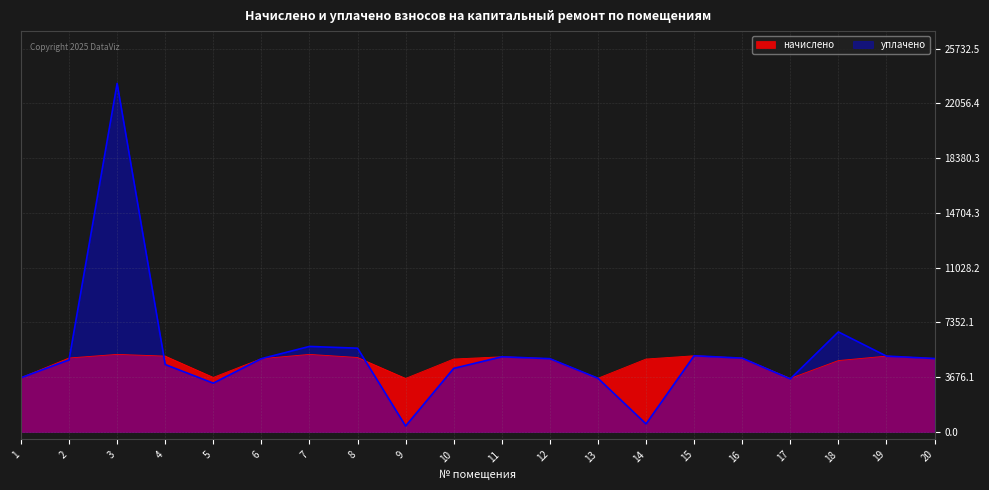

What are all the series names shown in the legend?

начислено, уплачено